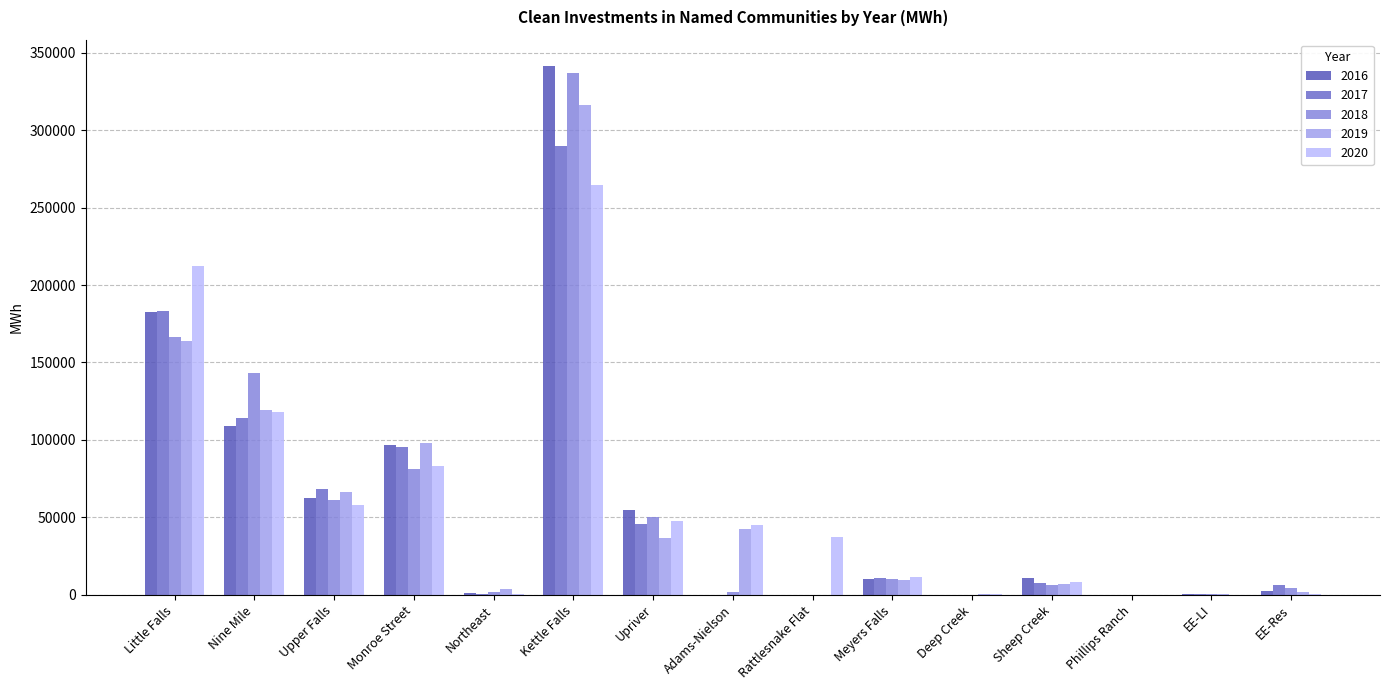

How many values in the 2018 series exceed 6223?

8